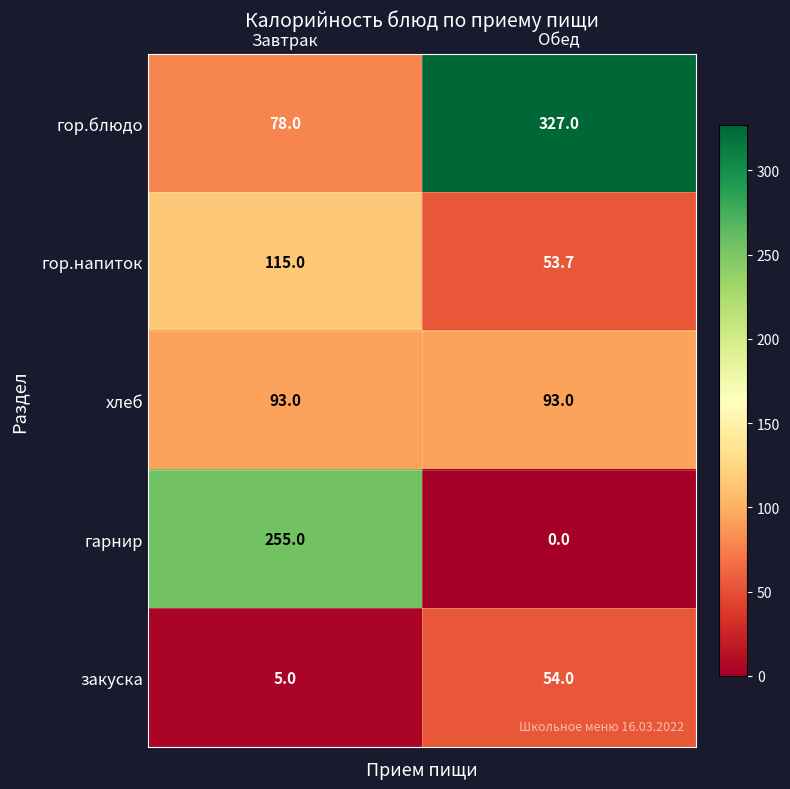

How many categories are shown in the chart?

2